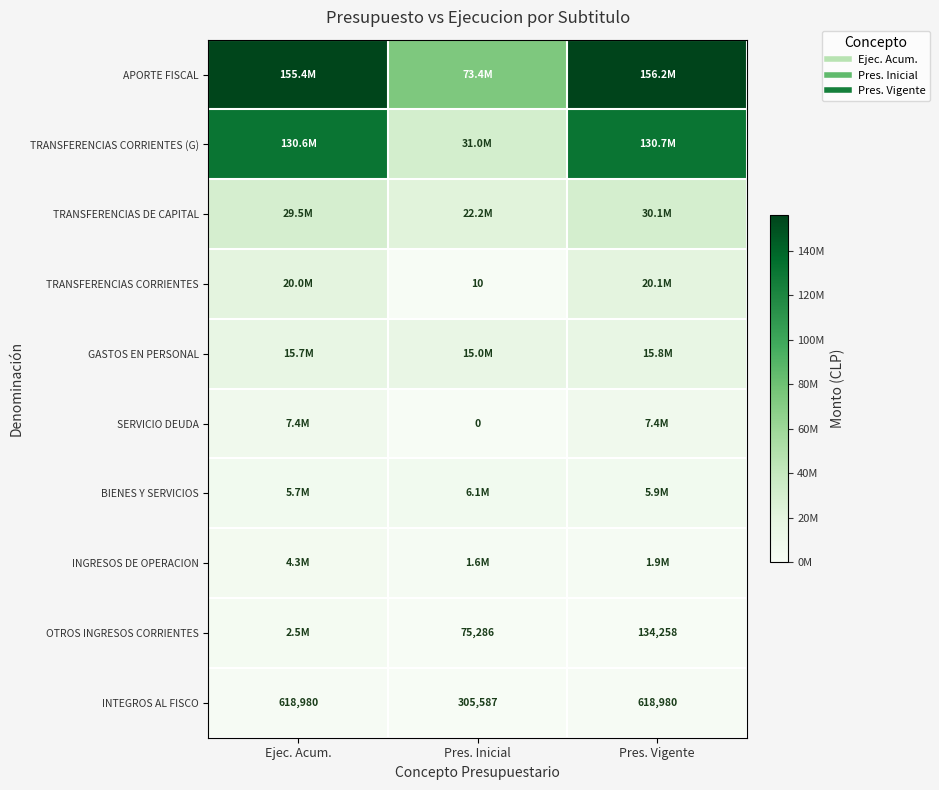

The TRANSFERENCIAS DE CAPITAL series shows 22165212 at Pres. Inicial. True or false?

True